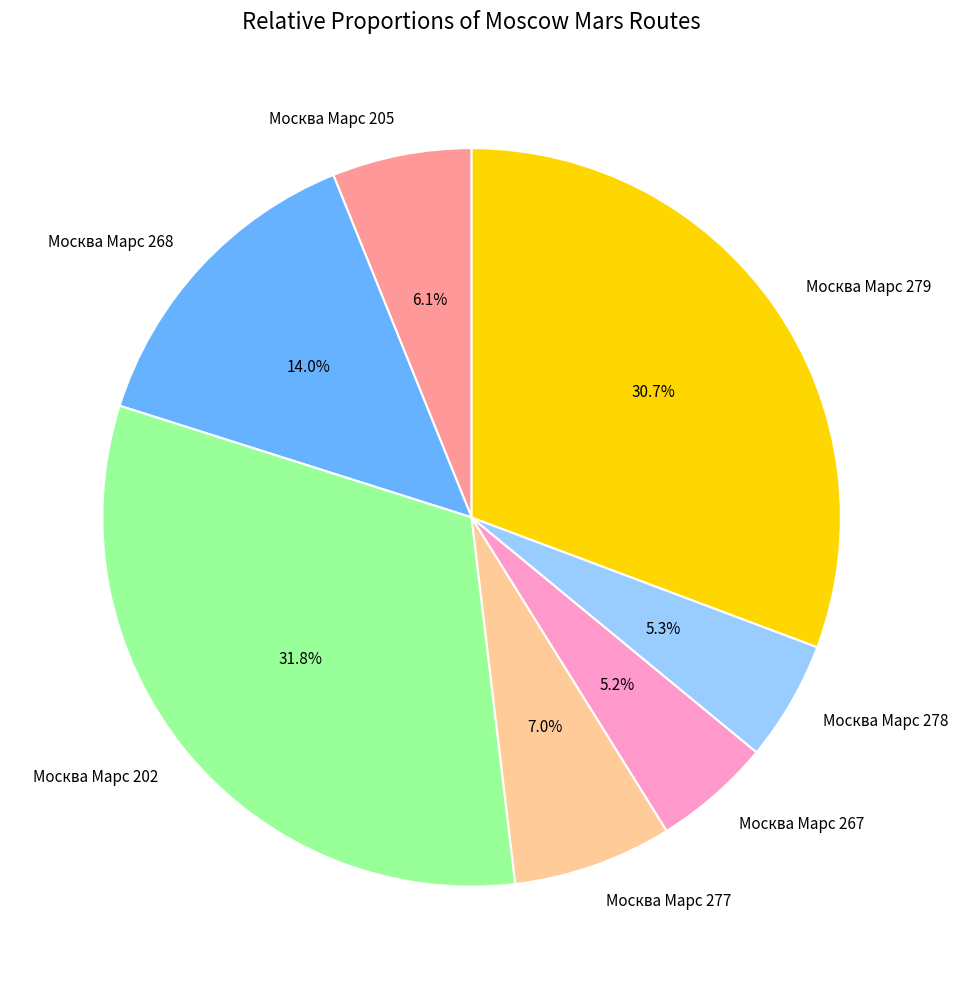

Is there a majority slice in this chart?

No